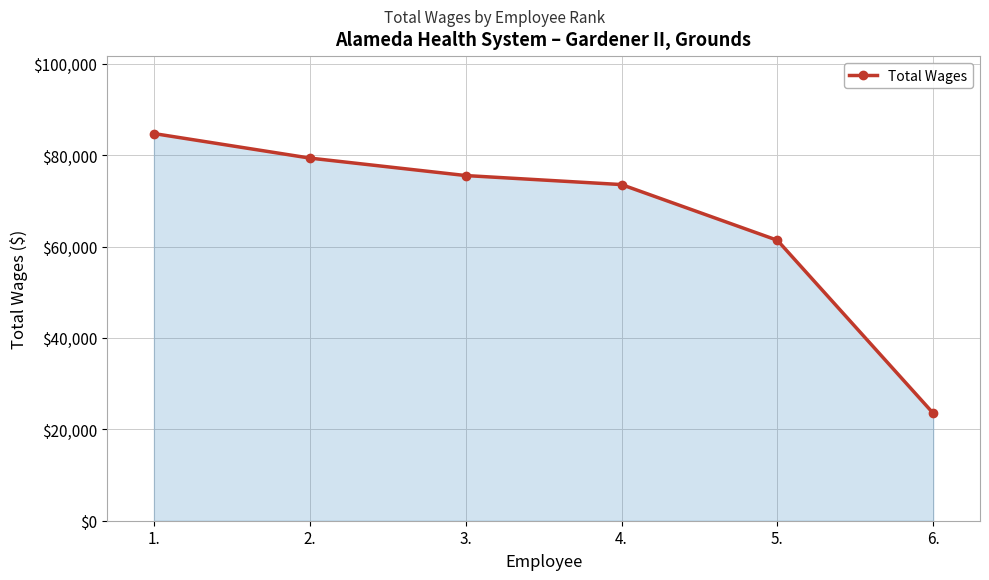

Where is the data nearest to the value 54124?

5.